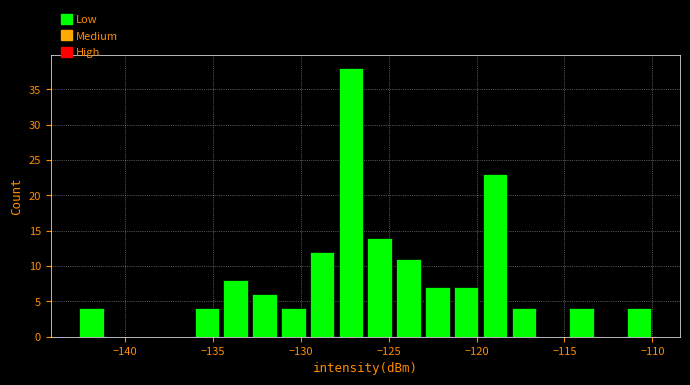

Around what value on the x-axis is the tallest bar? Give the approximate position of its centre, as read against the axis.

-127.0